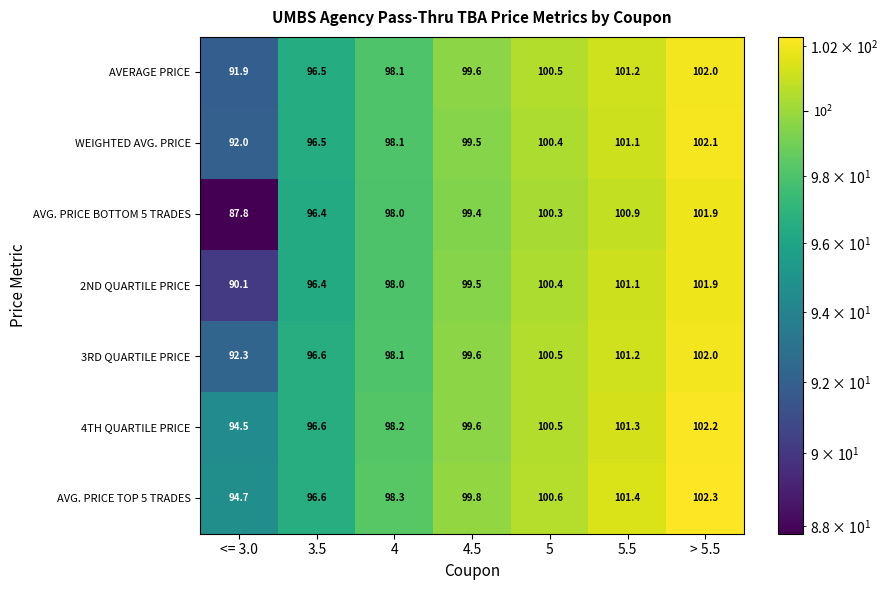

Is the value of AVG. PRICE TOP 5 TRADES at 4 greater than the value of AVERAGE PRICE at 4.5?

No